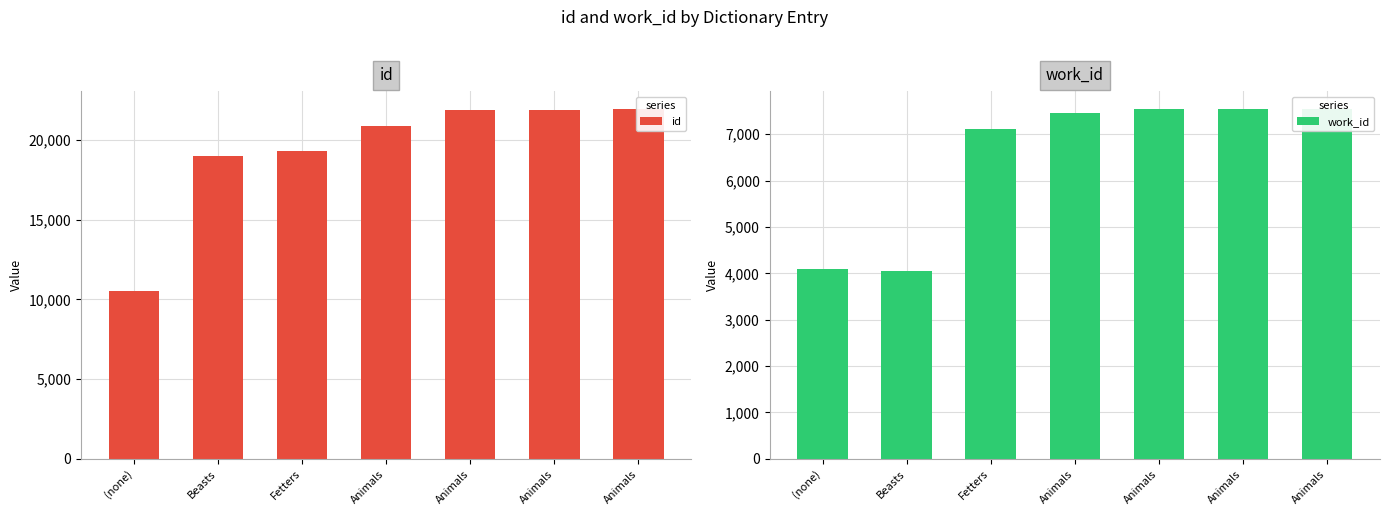

What is the maximum value for id?

21970